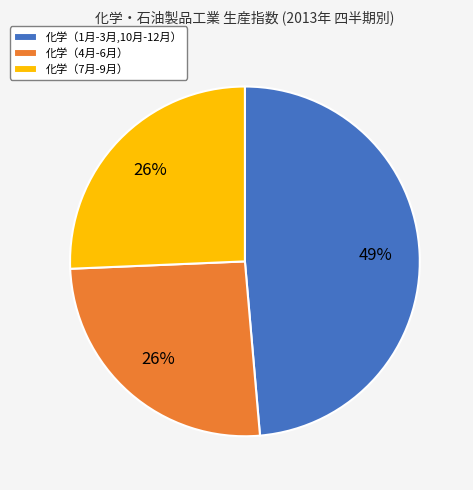

To the nearest percent, what is the average slice percentage?

33%